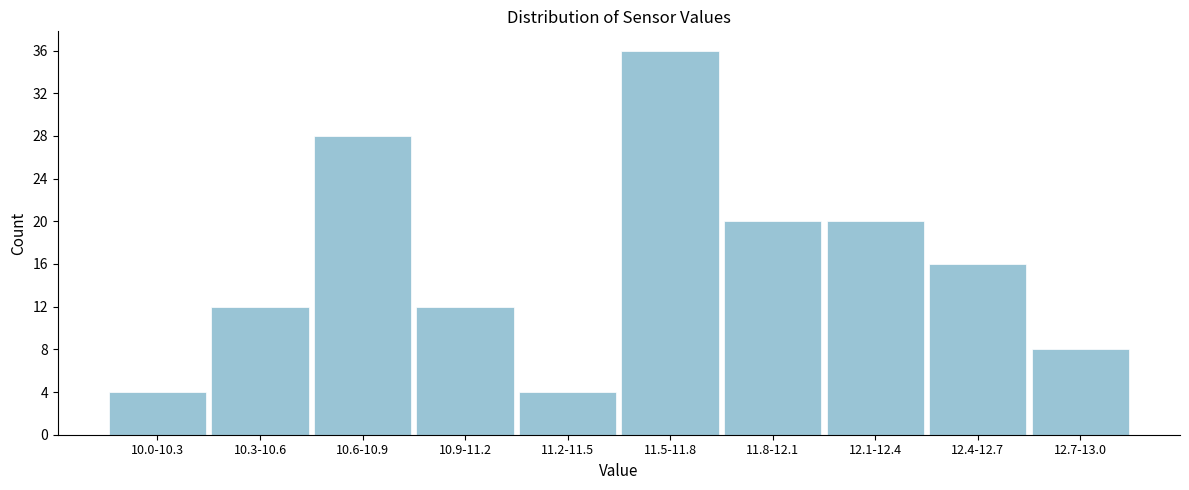

Reading left to right, transcribe all the data shown in this chart.

4	12	28	12	4	36	20	20	16	8